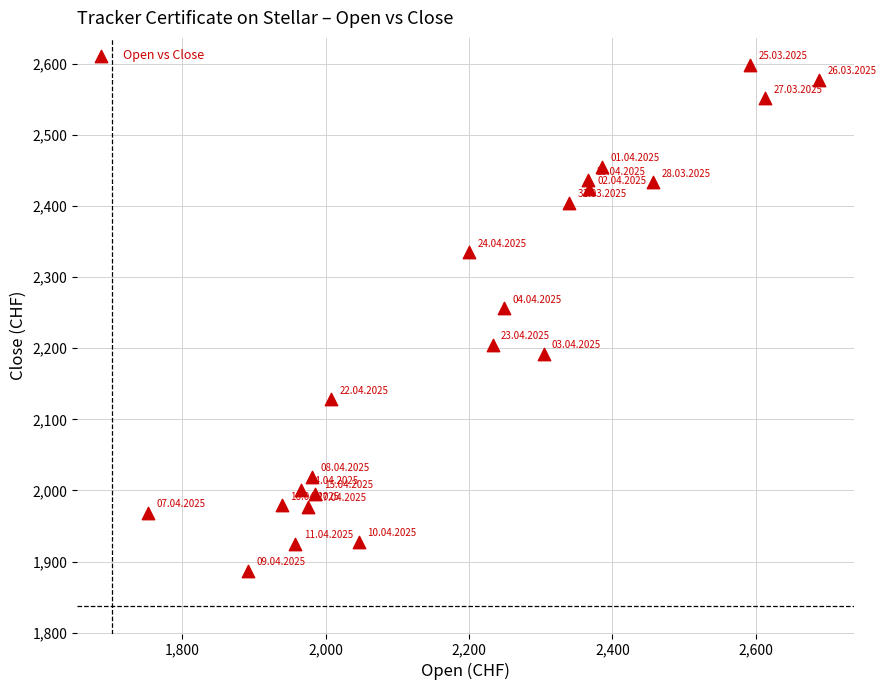

What is the range of Y values (max minus min)?

711